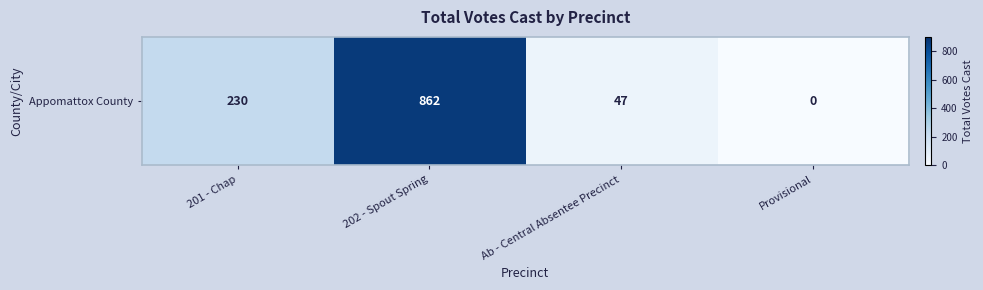

Is it true that the value at Provisional is 0?

True